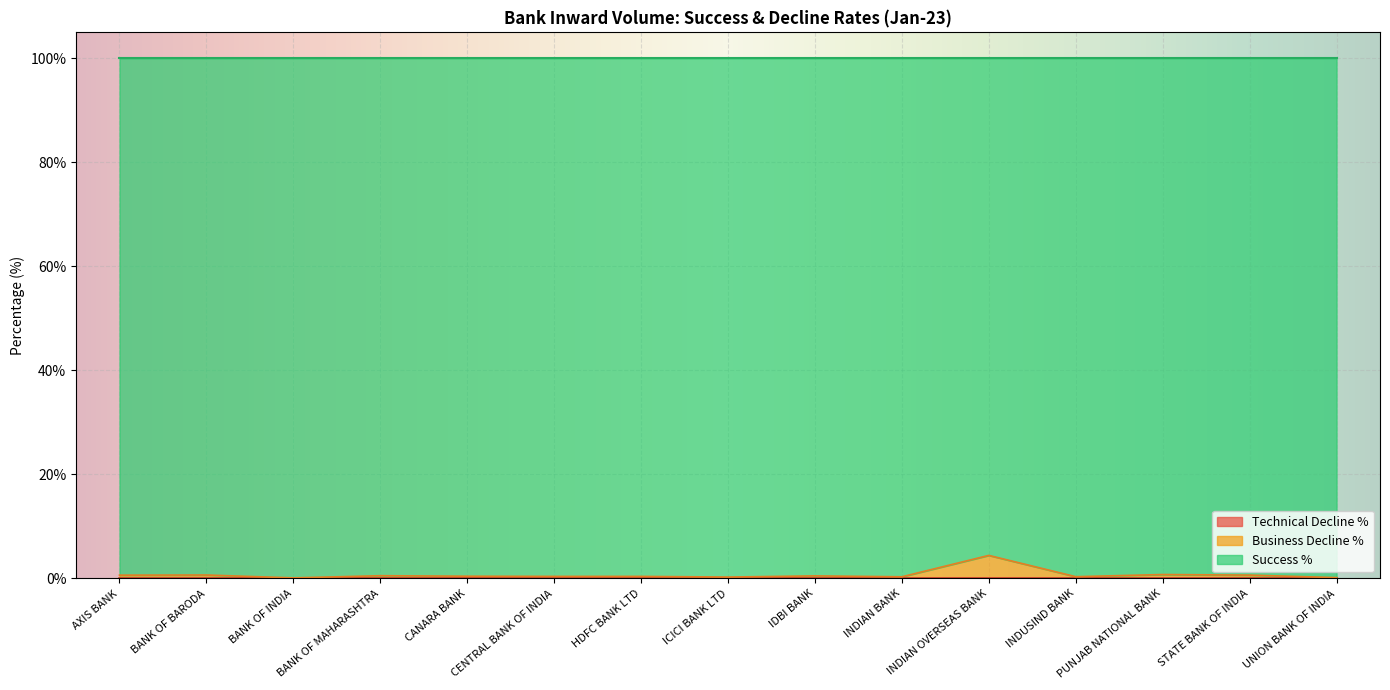

Which category has the highest value across all series?

BANK OF INDIA